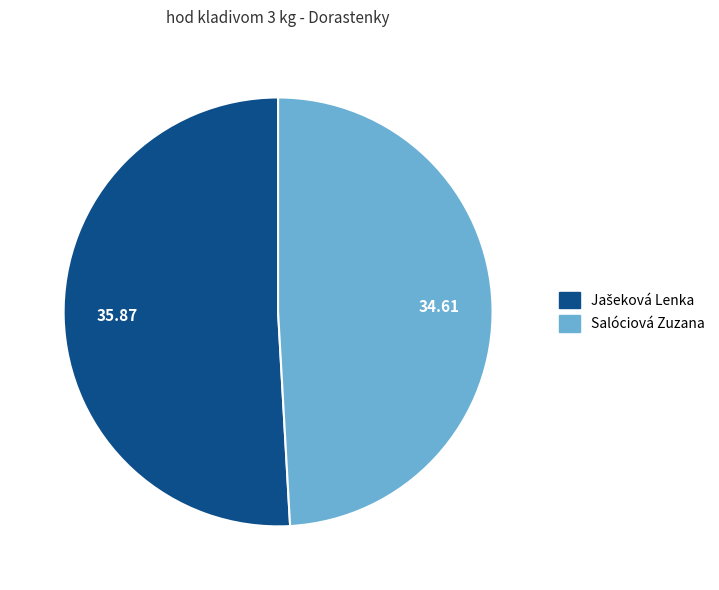

True or false: Salóciová Zuzana accounts for 60% of the total.

False